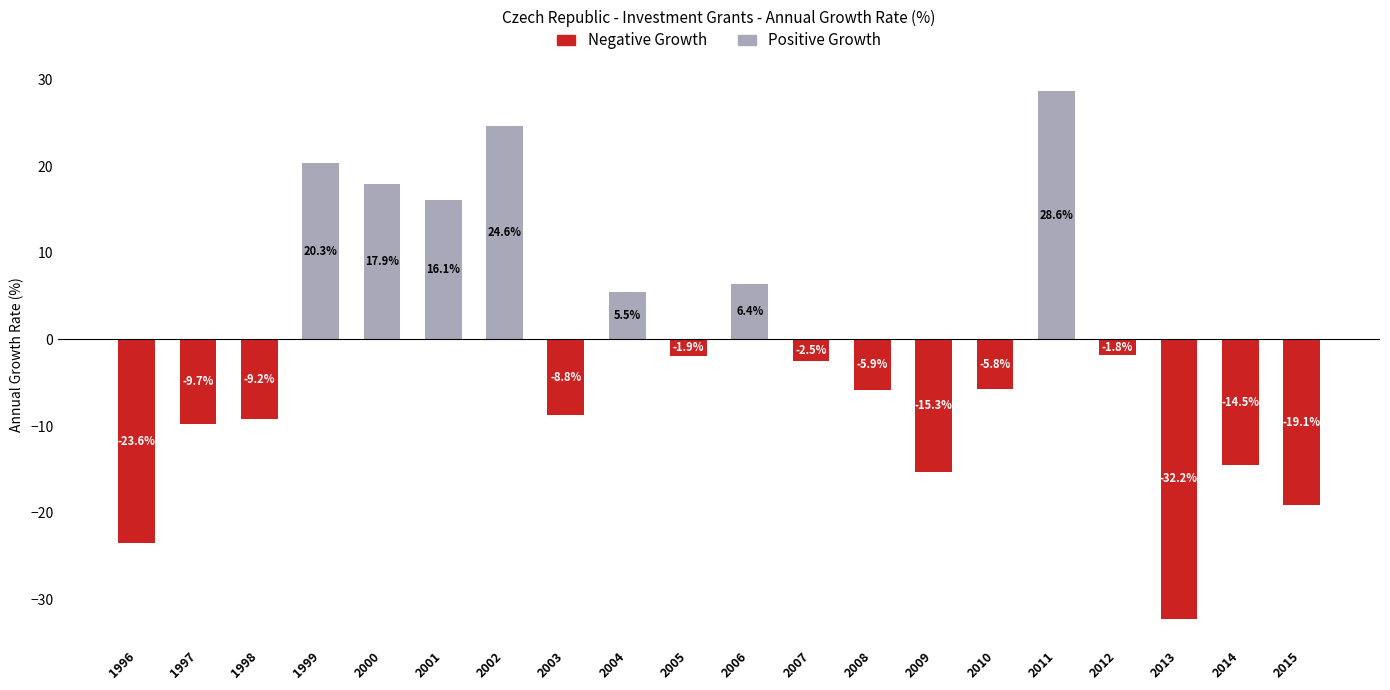

Reading left to right, what are all the values shown in this chart?

Positive Growth: 0.0	0.0	0.0	20.3	17.9	16.1	24.6	0.0	5.5	0.0	6.4	0.0	0.0	0.0	0.0	28.6	0.0	0.0	0.0	0.0
Negative Growth: -23.6	-9.7	-9.2	0.0	0.0	0.0	0.0	-8.8	0.0	-1.9	0.0	-2.5	-5.9	-15.3	-5.8	0.0	-1.8	-32.2	-14.5	-19.1